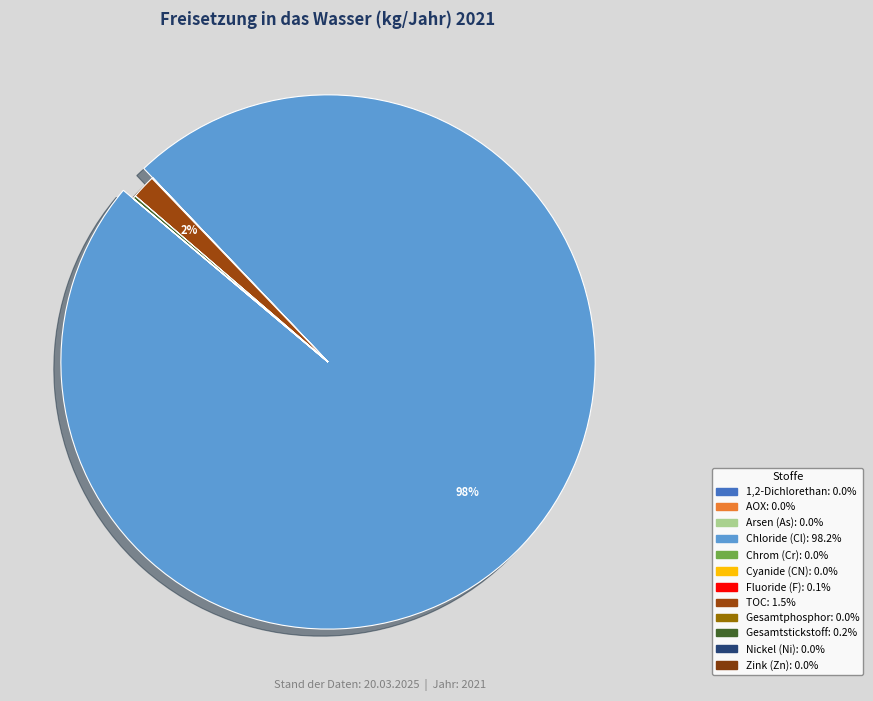

Rank the categories by value from highest to lowest.

Chloride (als Gesamt-Cl), Gesamter organischer Kohlenstoff (TOC), Gesamtstickstoff, Fluoride (als Gesamt-F), Gesamtphosphor, AOX, Zink und Verbindungen (als Zn), Cyanide (als Gesamt-CN), Nickel und Verbindungen (als Ni), Chrom und Verbindungen (als Cr), 1,2-Dichlorethan (EDC), Arsen und Verbindungen (als As)